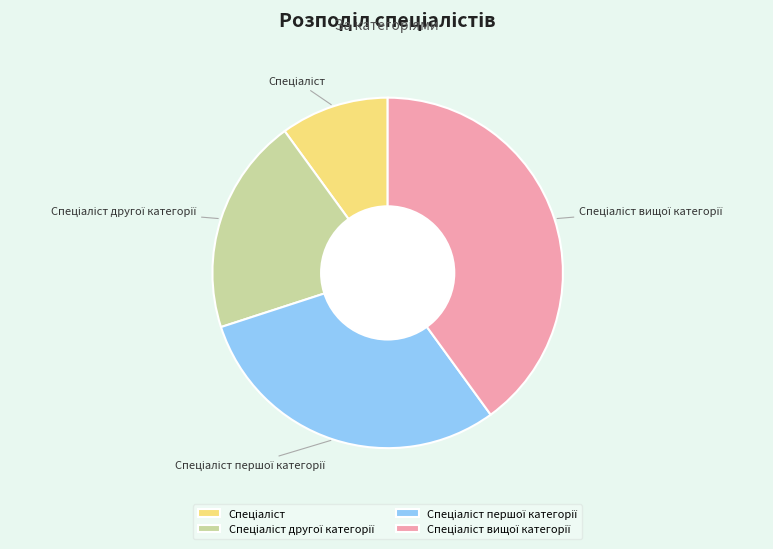

Is there a majority slice in this chart?

No